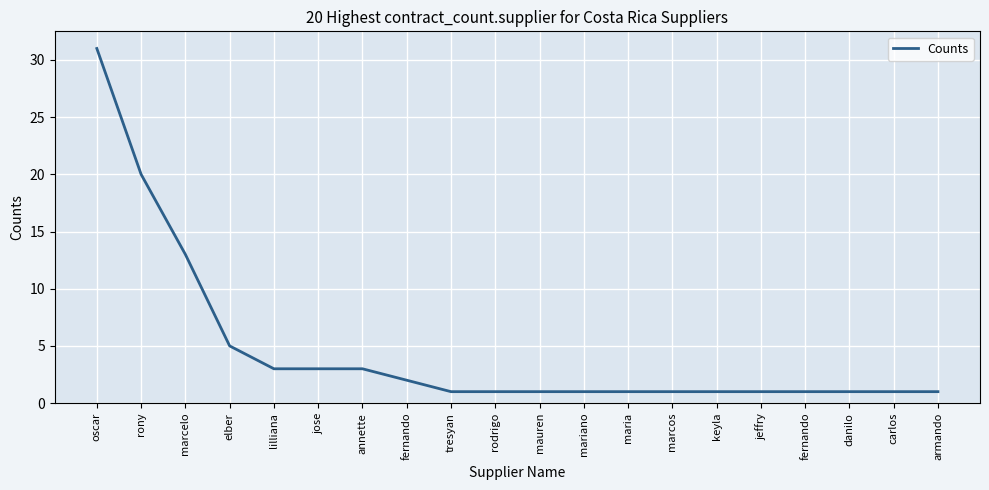

What is the label of the 16th point from the left?

jeffry